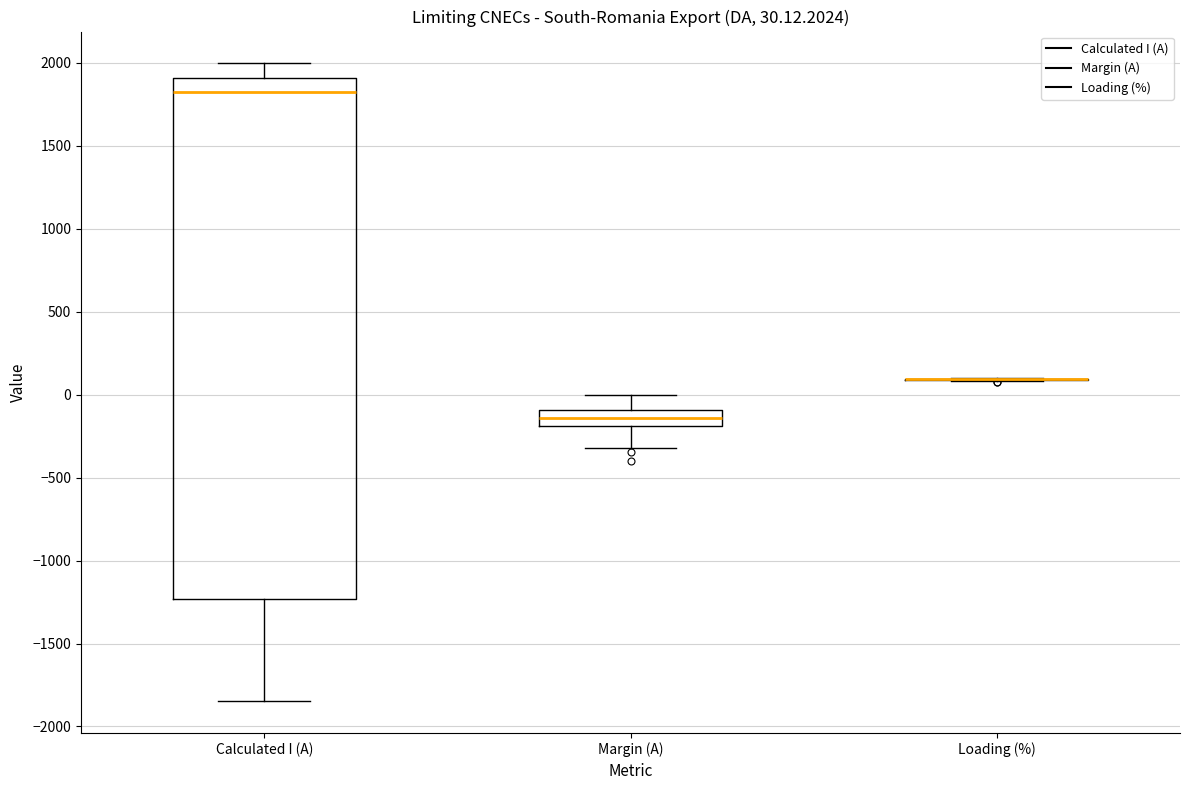

Which box is the tallest, from its lower edge to its upper edge?

Calculated I (A)